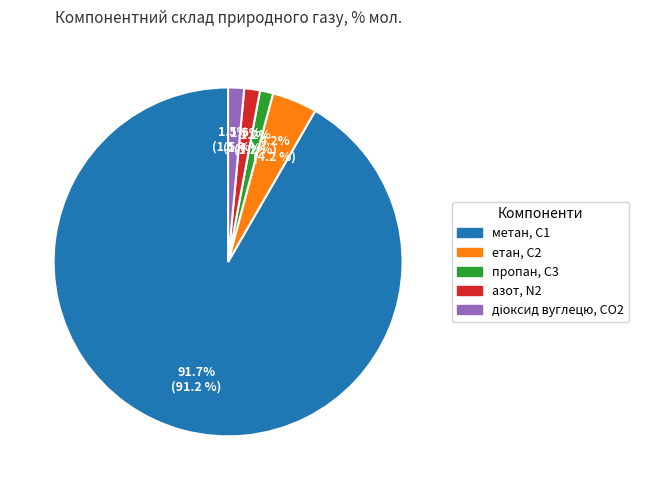

To the nearest percent, what portion does пропан, С3 represent?

1%